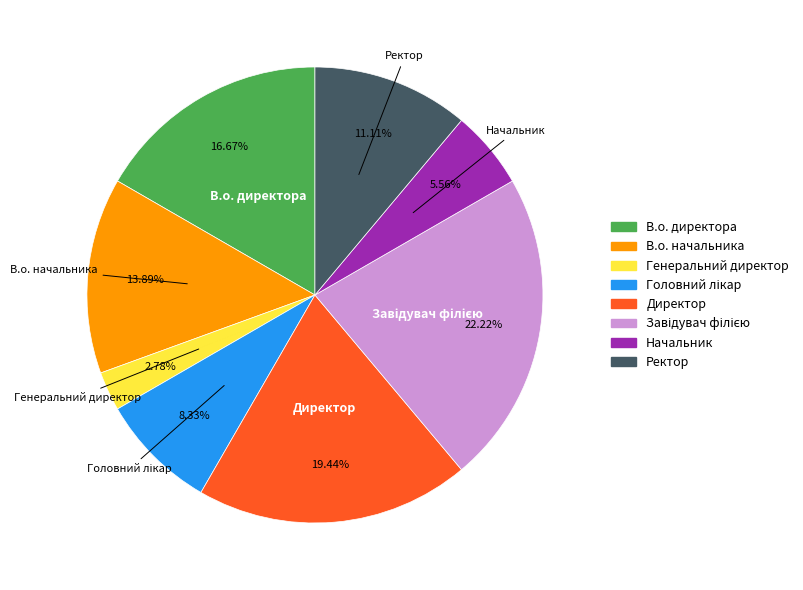

How many slices are in this pie chart?

8